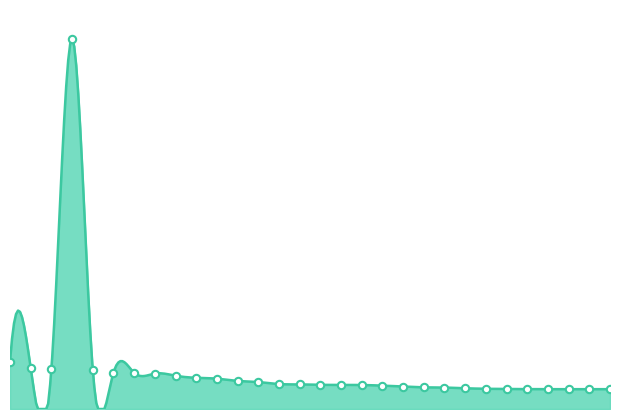

Between 5765 and 5796, which is larger?

5796